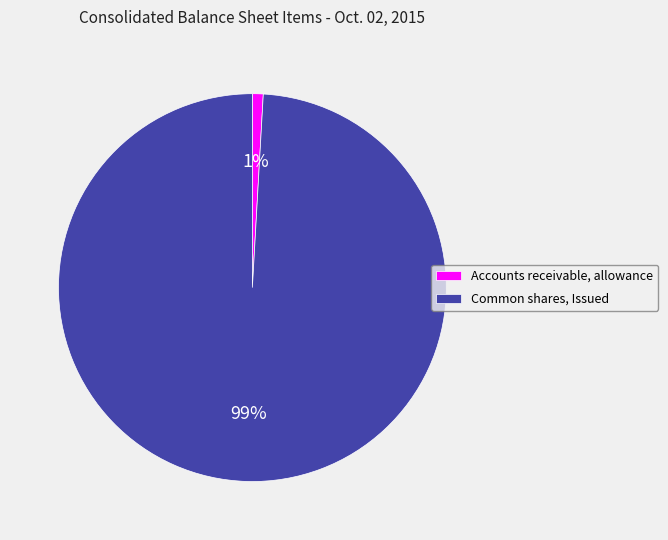

Between Common shares, Issued and Accounts receivable, allowance, which is larger?

Common shares, Issued